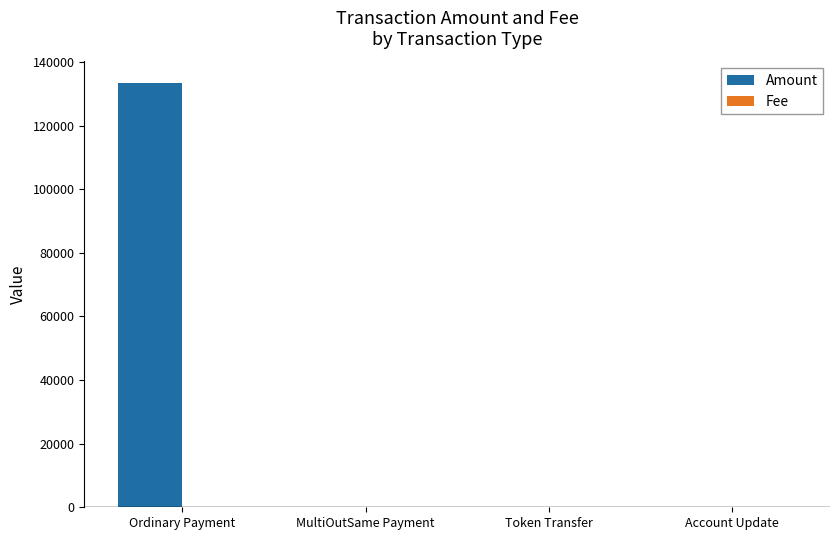

How many data points in Amount are above 0?

2